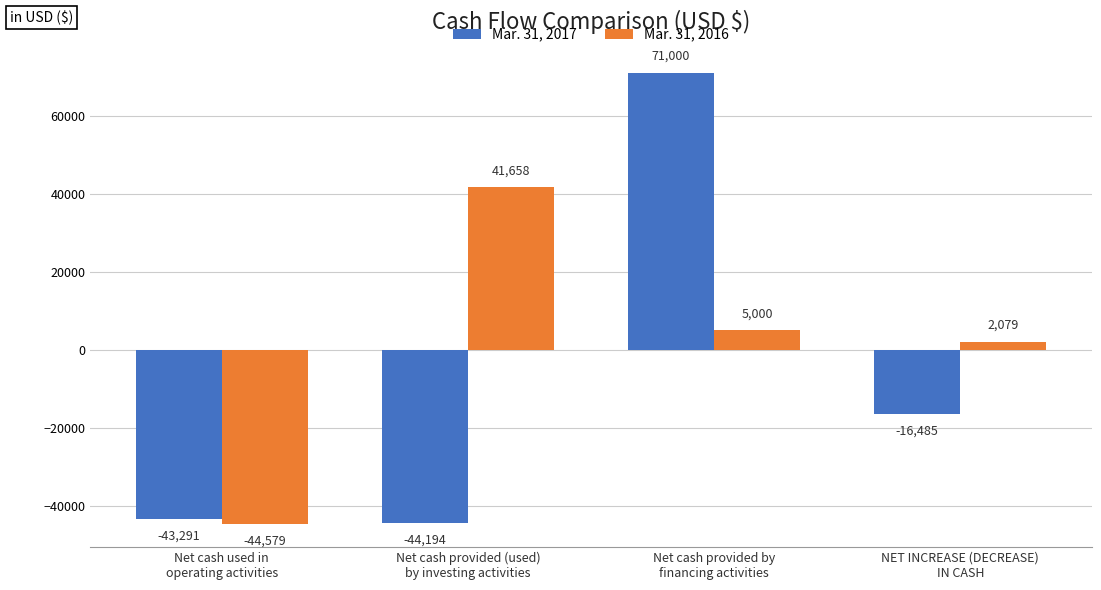

How many negative values does the Mar. 31, 2016 series have?

1